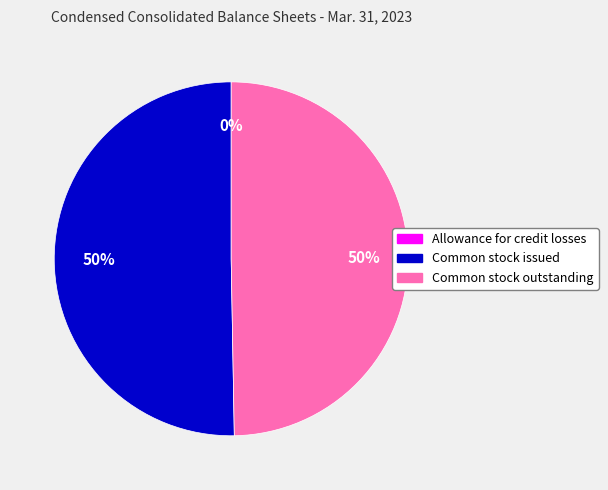

To the nearest percent, what is the average slice percentage?

33%